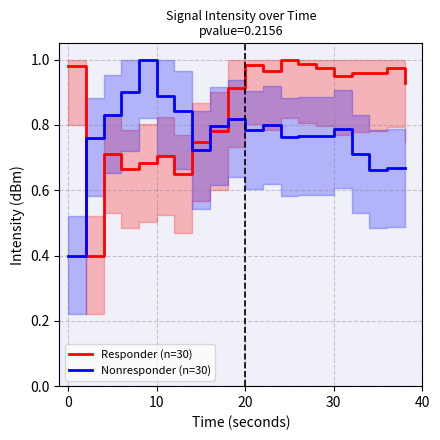

What is the minimum value for Nonresponder (n=30)?

0.4